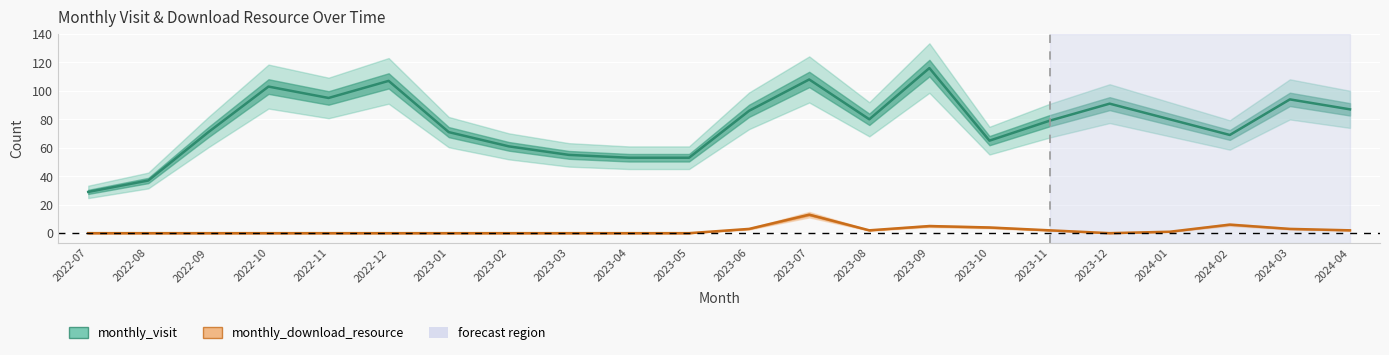

Reading right to left, extract all data points from this chart.

monthly_visit: 2024-04=87	2024-03=94	2024-02=69	2024-01=80	2023-12=91	2023-11=79	2023-10=65	2023-09=116	2023-08=80	2023-07=108	2023-06=86	2023-05=53	2023-04=53	2023-03=55	2023-02=61	2023-01=71	2022-12=107	2022-11=95	2022-10=103	2022-09=71	2022-08=37	2022-07=29
monthly_download_resource: 2024-04=2	2024-03=3	2024-02=6	2024-01=1	2023-12=0	2023-11=2	2023-10=4	2023-09=5	2023-08=2	2023-07=13	2023-06=3	2023-05=0	2023-04=0	2023-03=0	2023-02=0	2023-01=0	2022-12=0	2022-11=0	2022-10=0	2022-09=0	2022-08=0	2022-07=0